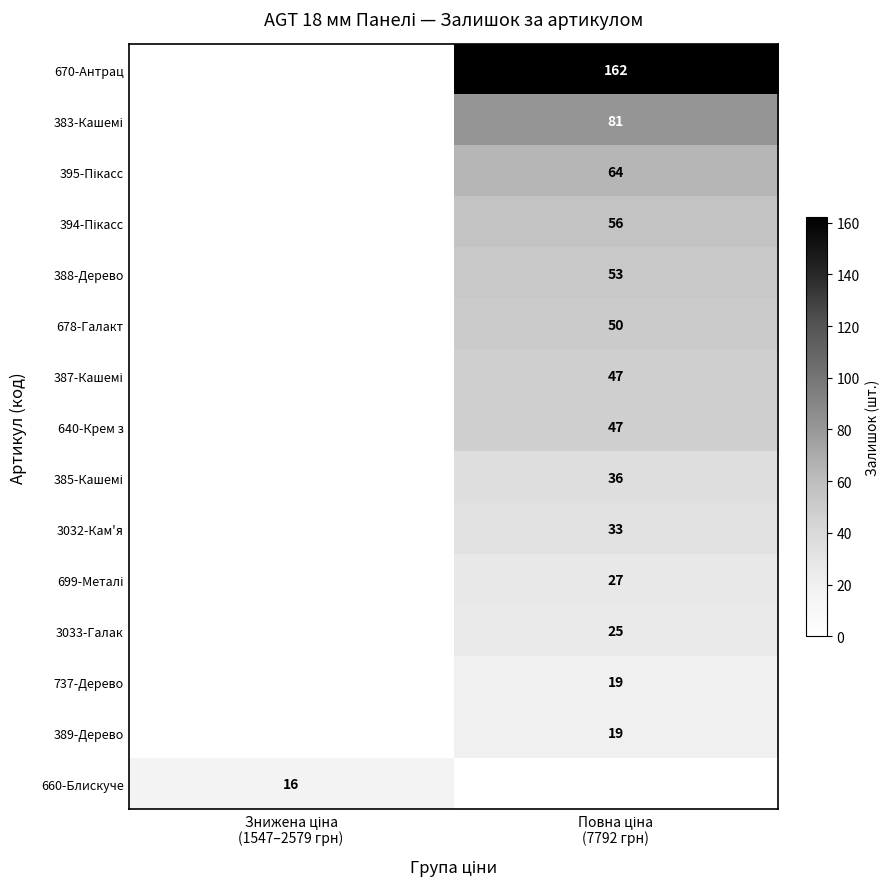

Which series has the largest total across all categories?

670-Антрац